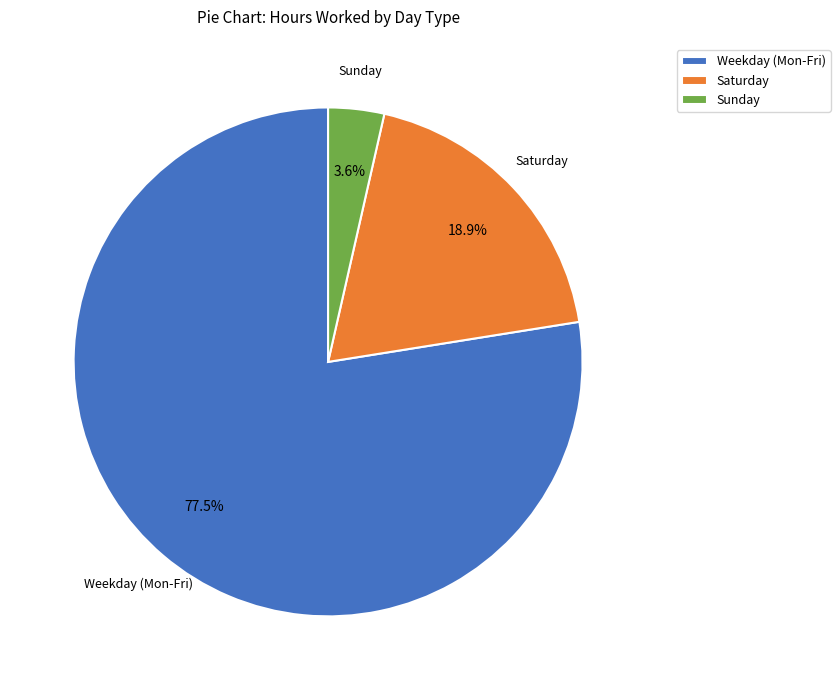

What is the ratio of the value at Saturday to the value at Sunday?

5.3